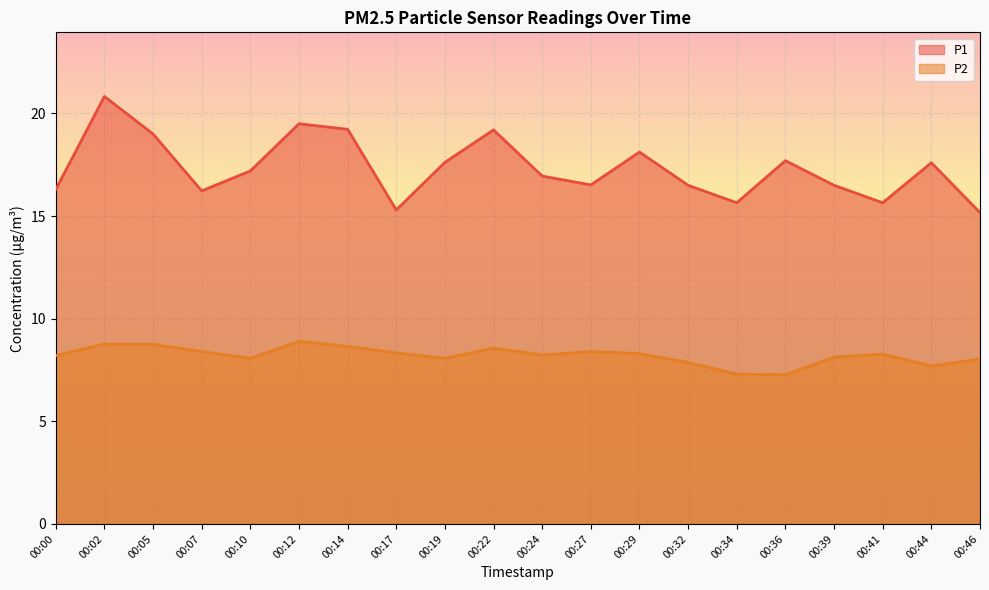

True or false: P1 and P2 intersect in this chart.

False